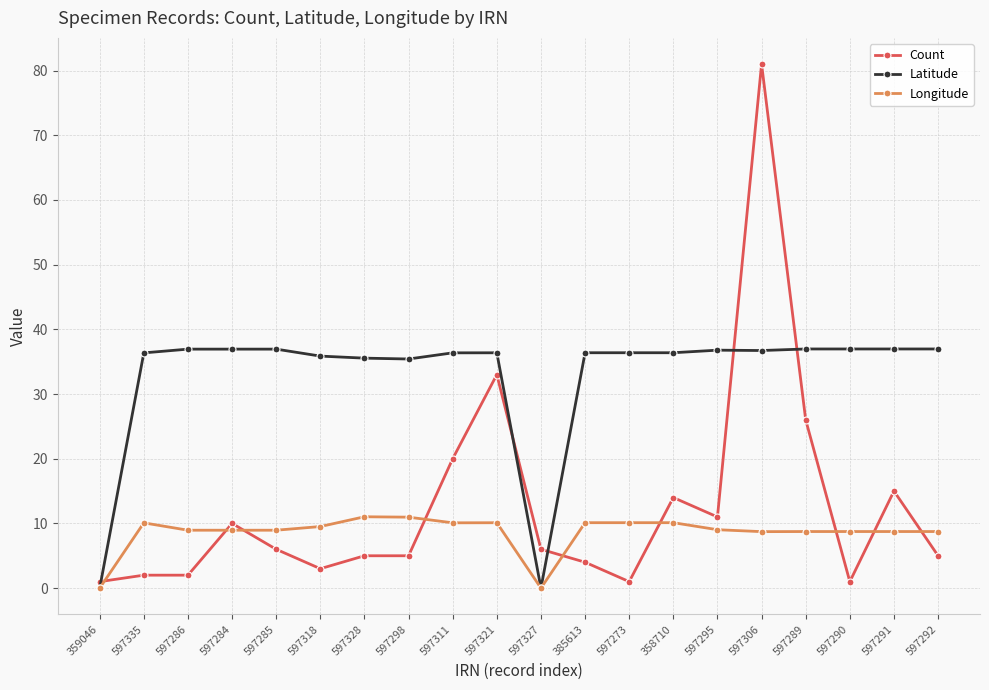

What is the approximate value of Count at 597285?

6.0